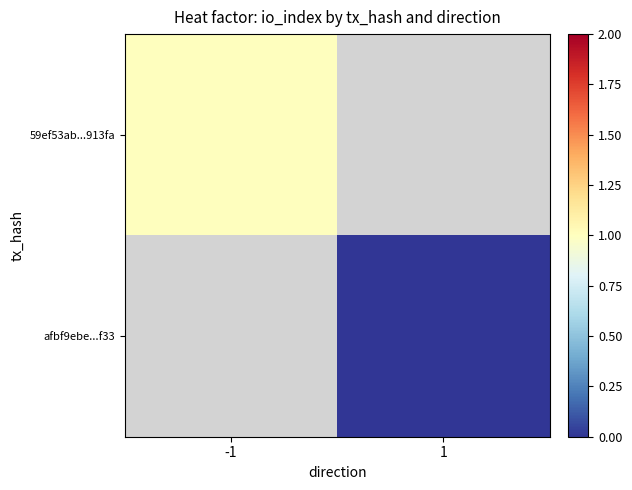

At which label does 59ef53ab...913fa reach its minimum?

-1